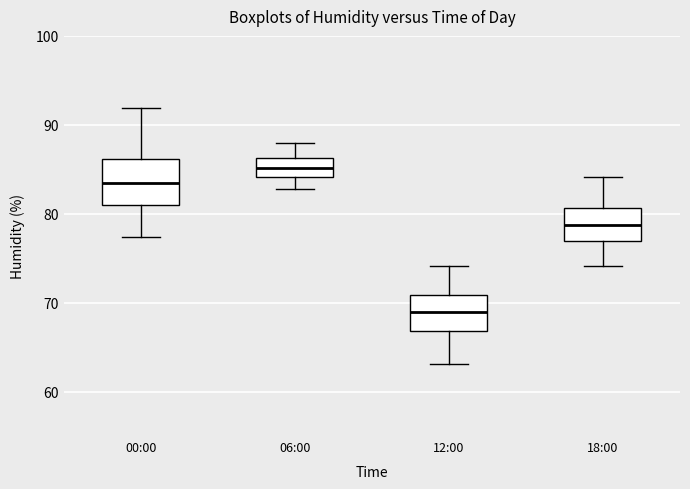

Reading left to right, transcribe this box plot: for each box, give where its median line is, the range the box spans, and where its two whiskers end, as read against the y-axis. The values are not printed on the chart, so give them approximately, as read against the axis.

00:00: median 83, box 81 to 86, whiskers 77 to 92
06:00: median 85, box 84 to 86, whiskers 83 to 88
12:00: median 69, box 67 to 71, whiskers 63 to 74
18:00: median 79, box 77 to 81, whiskers 74 to 84